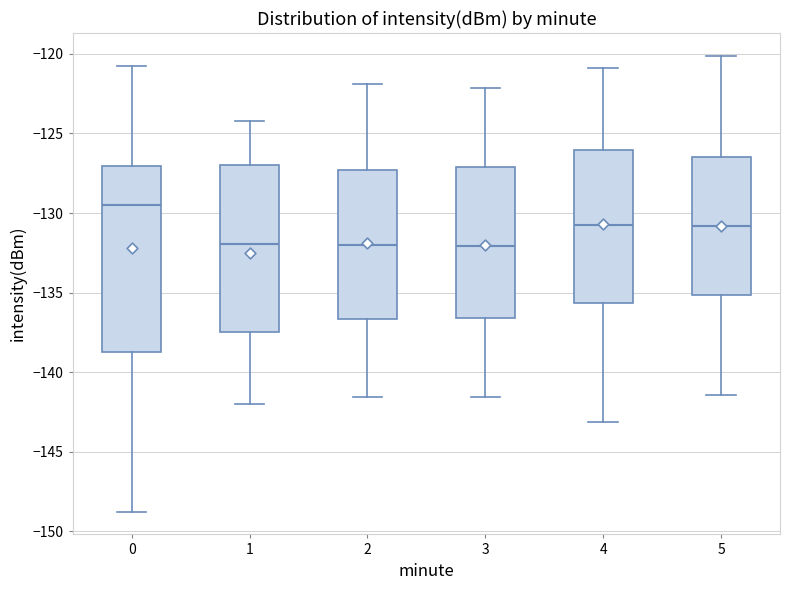

Reading left to right, read every box against the y-axis: the position of its median line, the range the box covers, and the ends of its whiskers. The values are not printed on the chart, so give them approximately, as read against the axis.

0: median -129.5, box -138.5 to -127.0, whiskers -149.0 to -121.0
1: median -132.0, box -137.5 to -127.0, whiskers -142.0 to -124.0
2: median -132.0, box -136.5 to -127.5, whiskers -141.5 to -122.0
3: median -132.0, box -136.5 to -127.0, whiskers -141.5 to -122.0
4: median -130.5, box -135.5 to -126.0, whiskers -143.0 to -121.0
5: median -131.0, box -135.0 to -126.5, whiskers -141.5 to -120.0